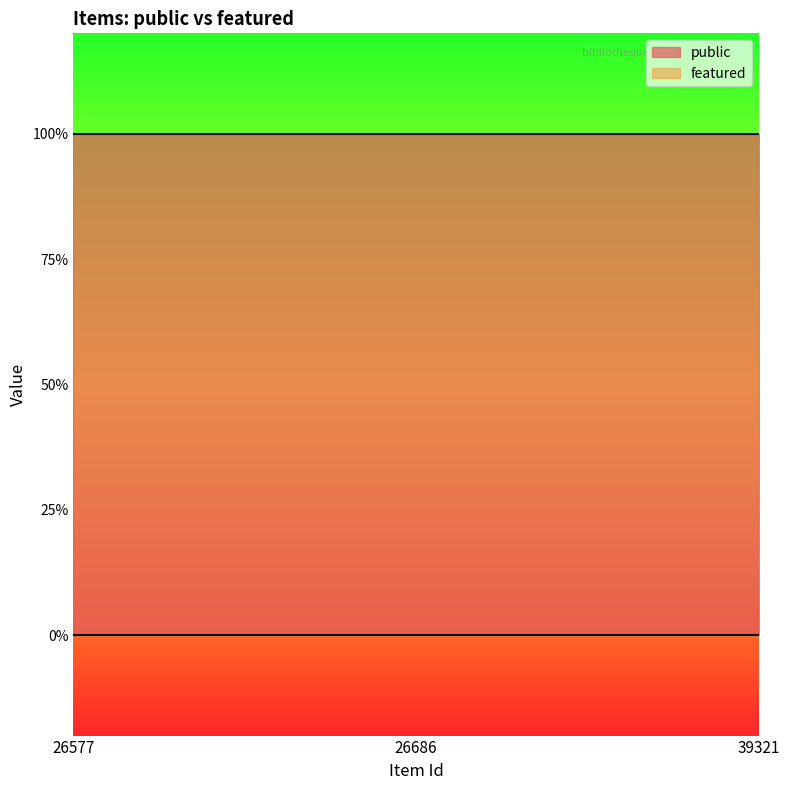

What is the maximum value for public?

1